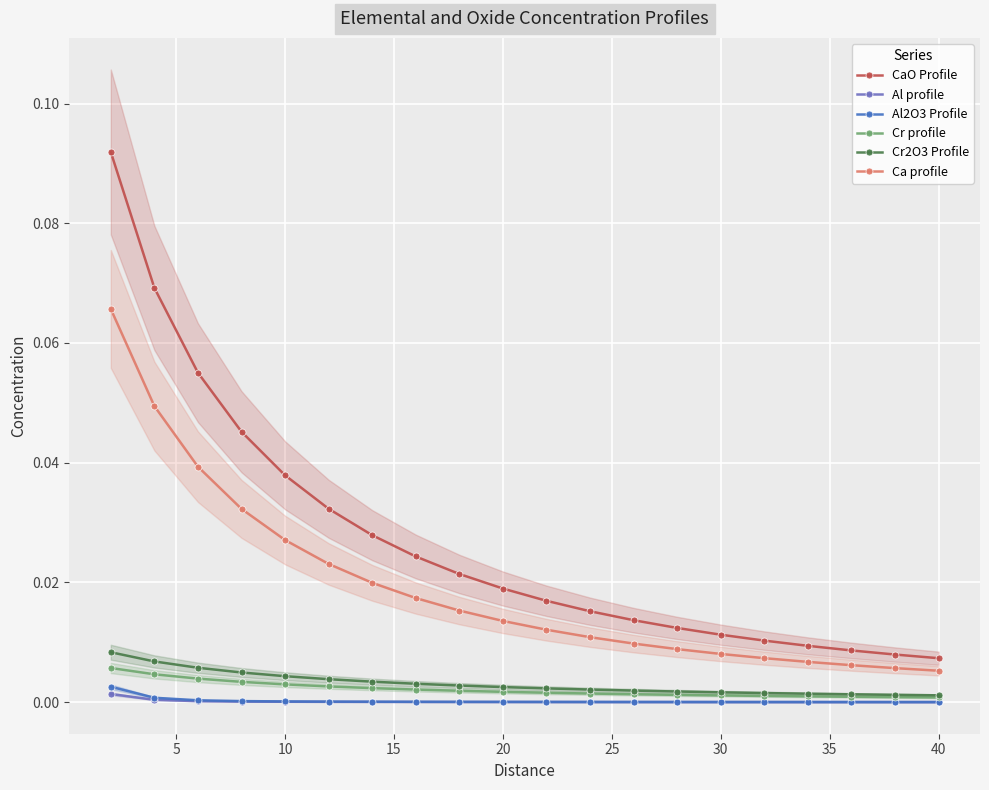

Which series has the largest total across all categories?

CaO Profile